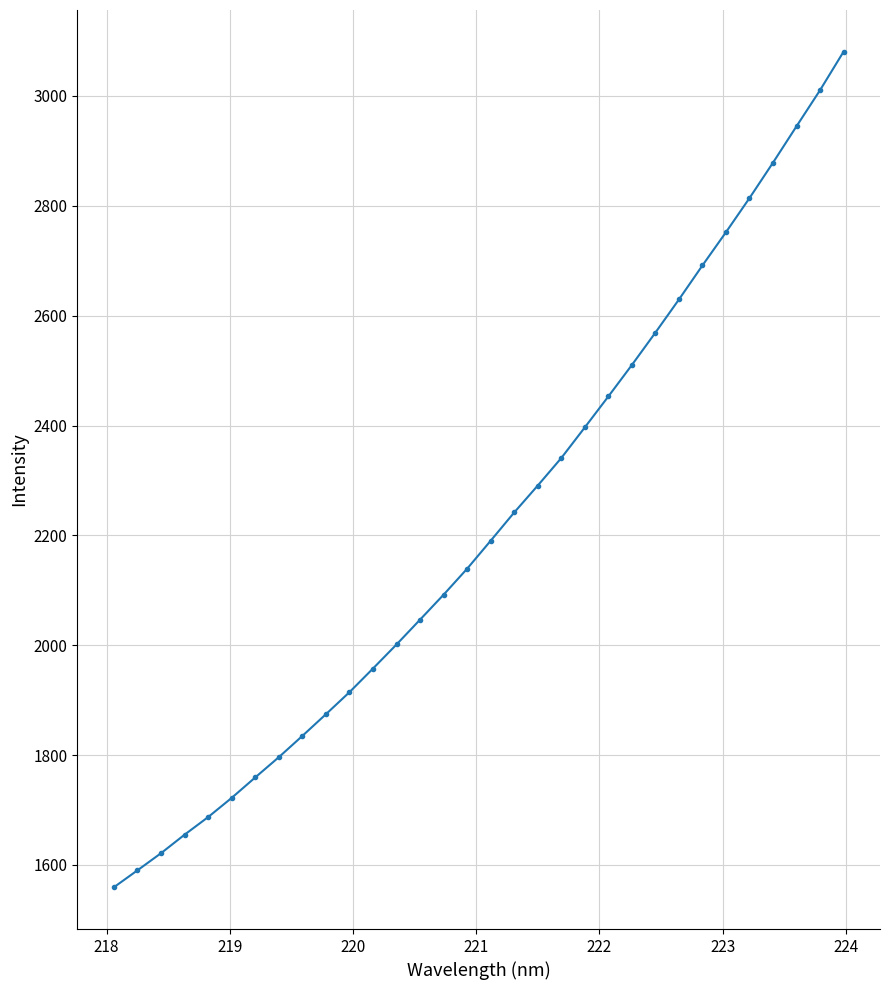

How many values exceed 2190?

16